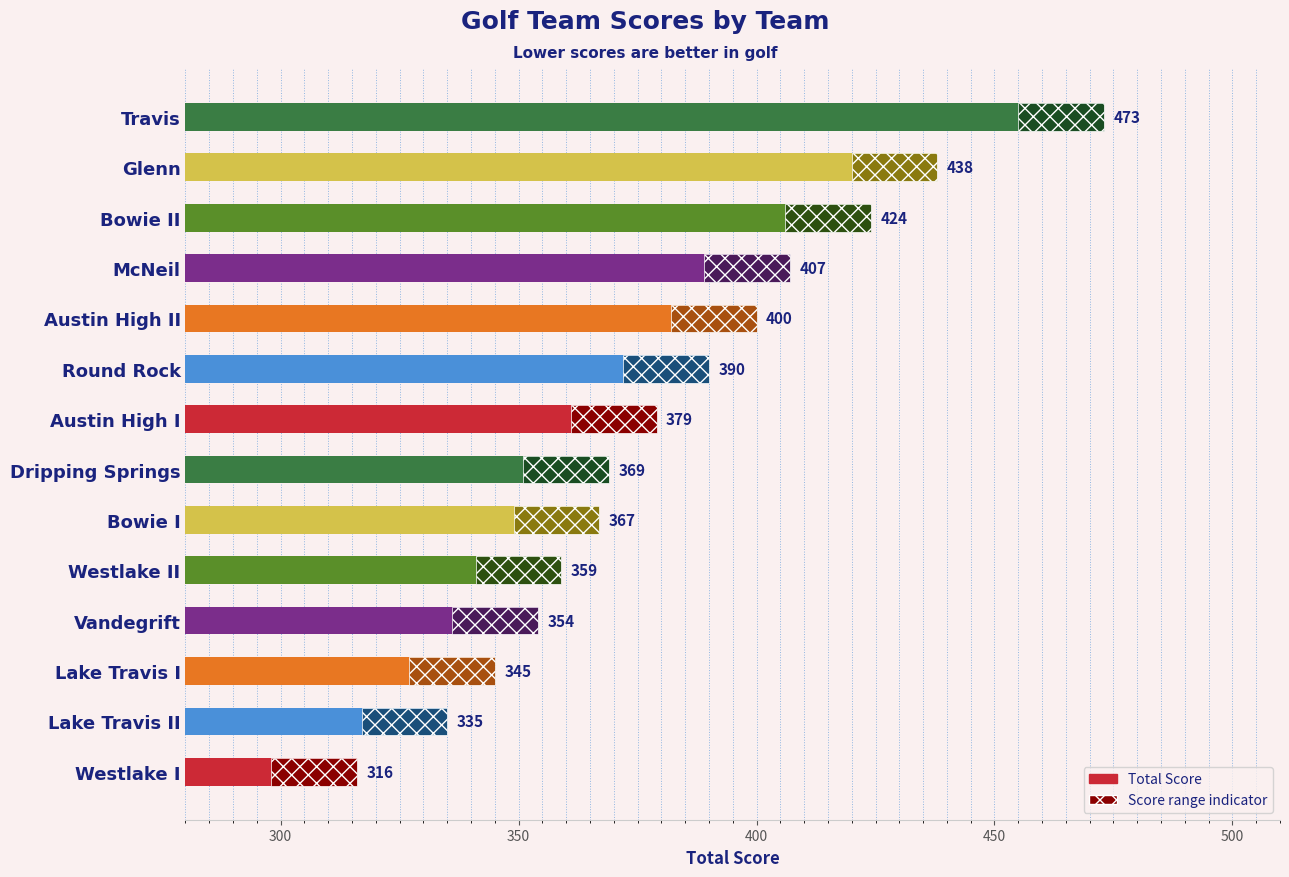

Are the bars horizontal?

Yes